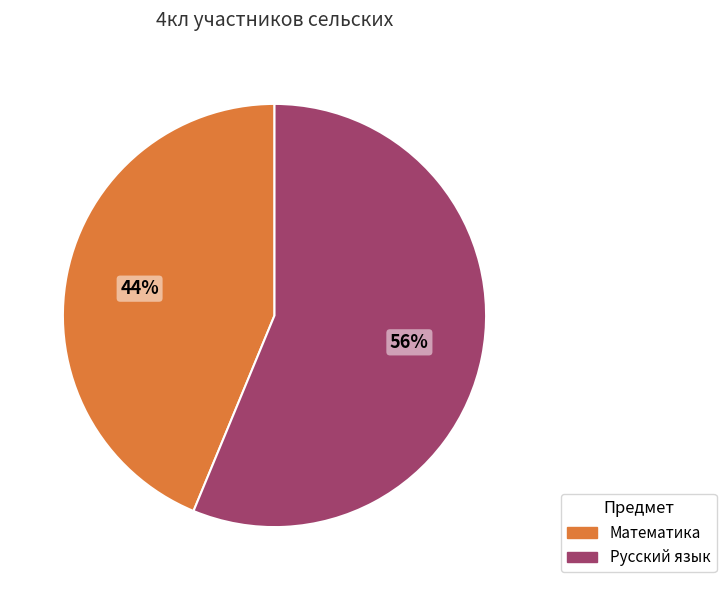

Combined, do Математика and Русский язык account for over 50%?

Yes